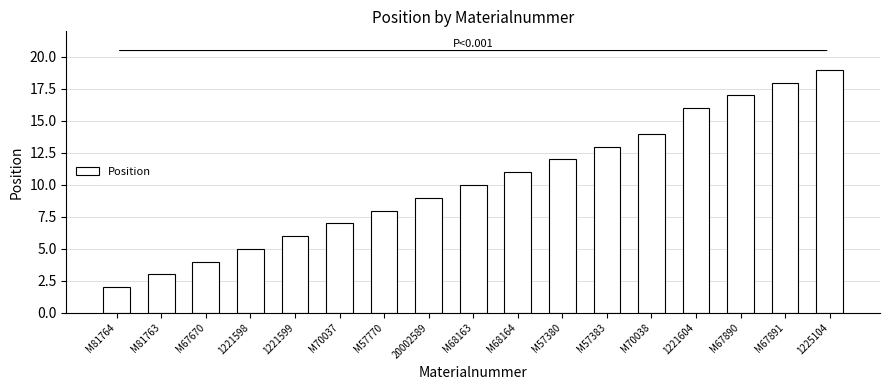

Which has a higher value, M67890 or 1221599?

M67890